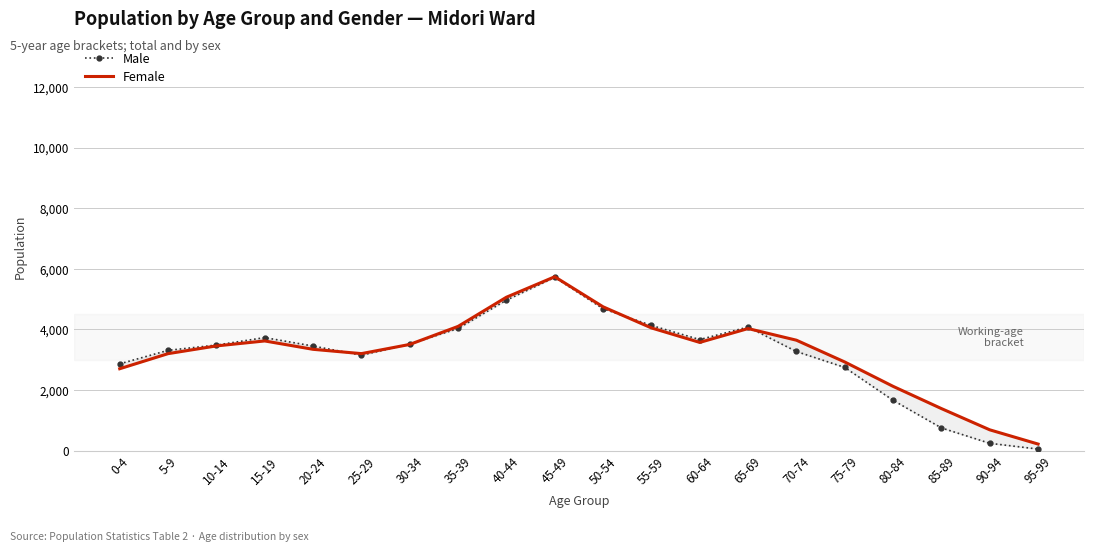

Rank the series at 5-9 from highest to lowest value.

Male, Female